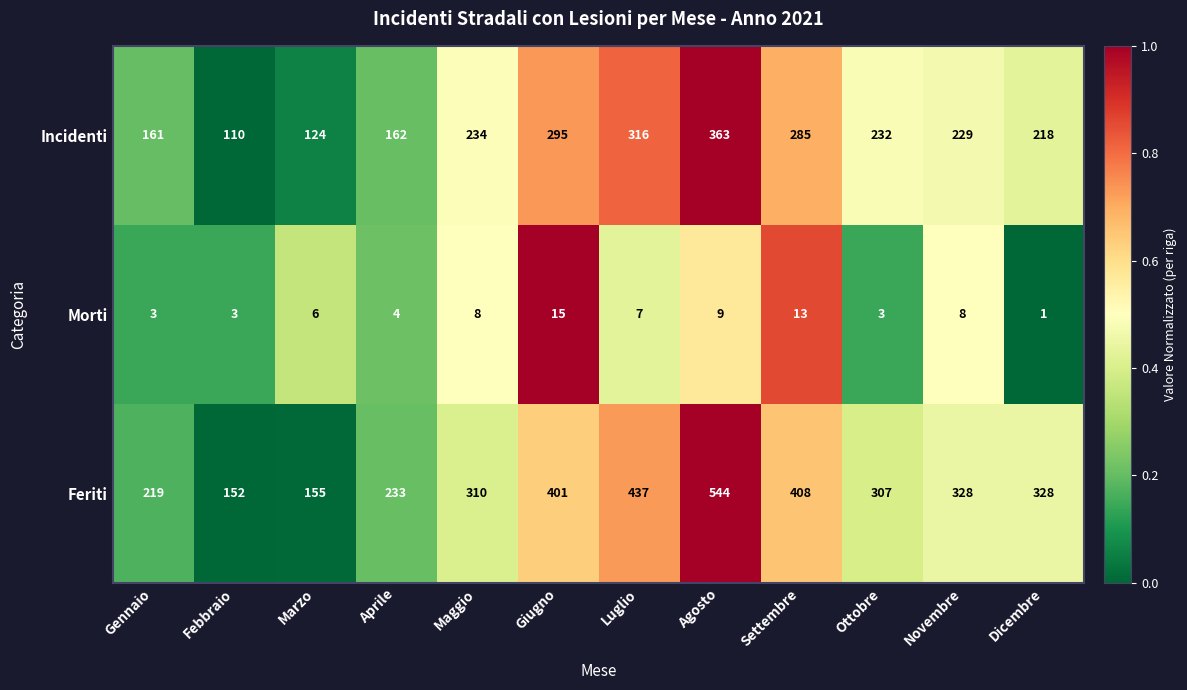

The value of Feriti at Maggio is 310. True or false?

True